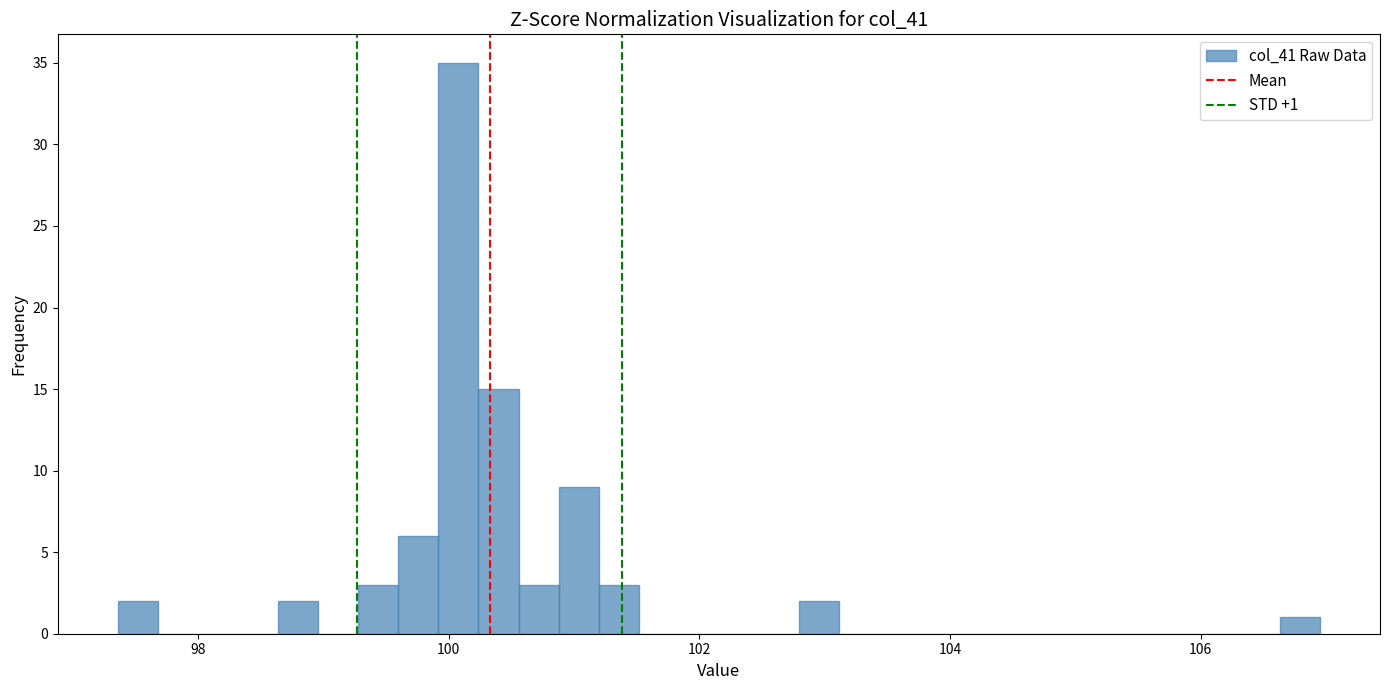

Read against the x-axis, roughly where is the centre of the tallest bar?

100.0